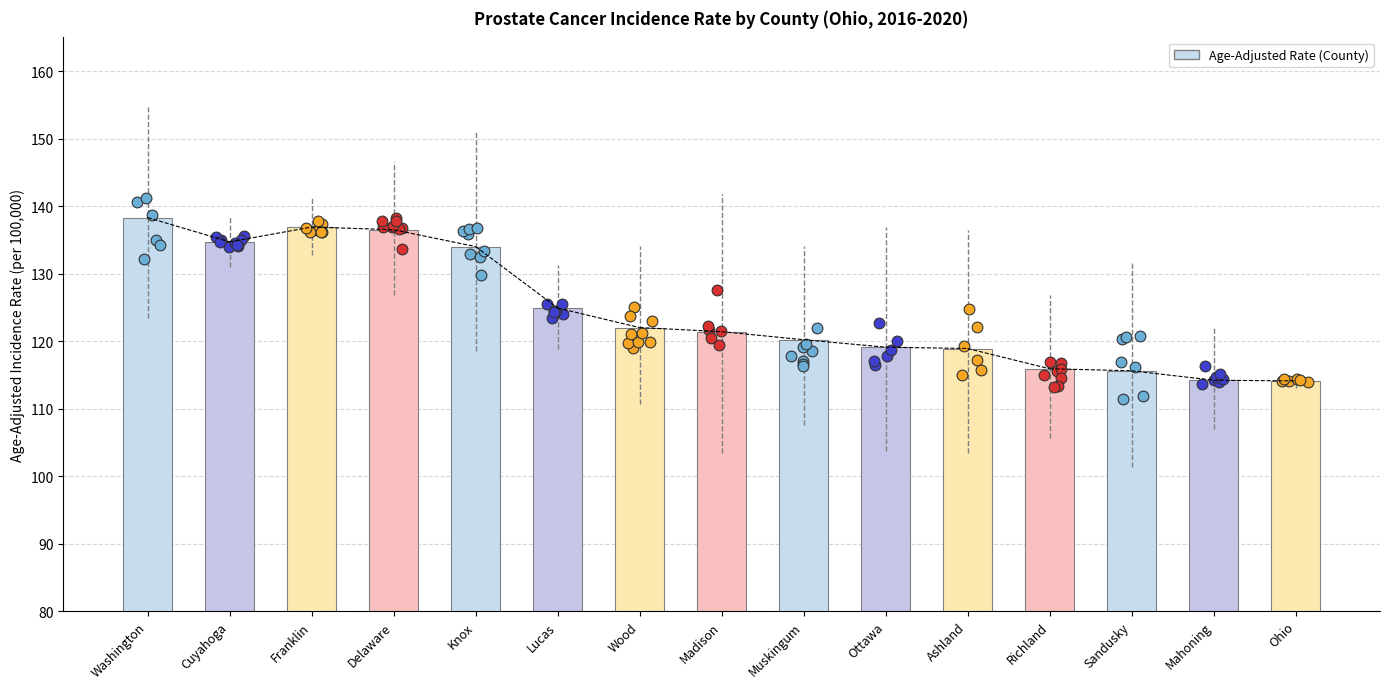

Approximately how many times larger is the value at Cuyahoga compared to Delaware?

1.0